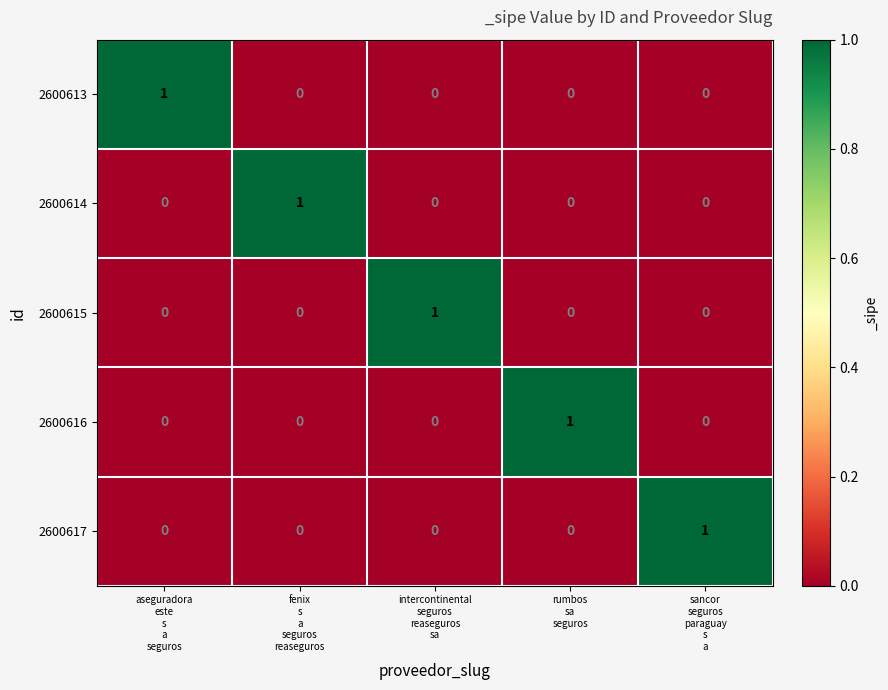

At how many categories does at least one series exceed 0?

5